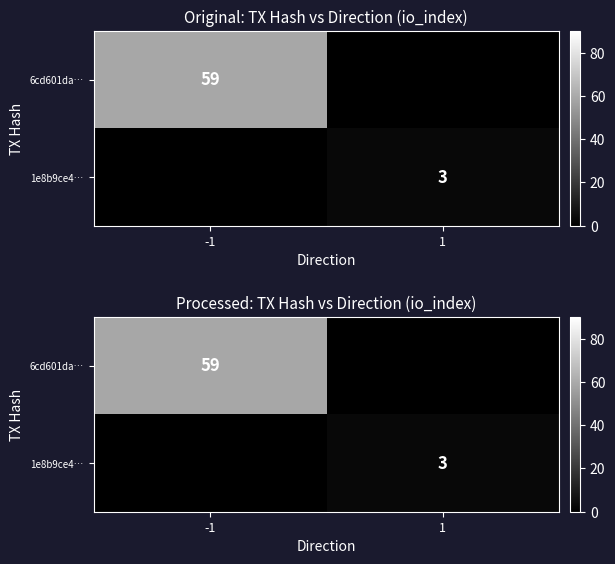

Between -1 and 1, which series saw the biggest shift?

6cd601da…